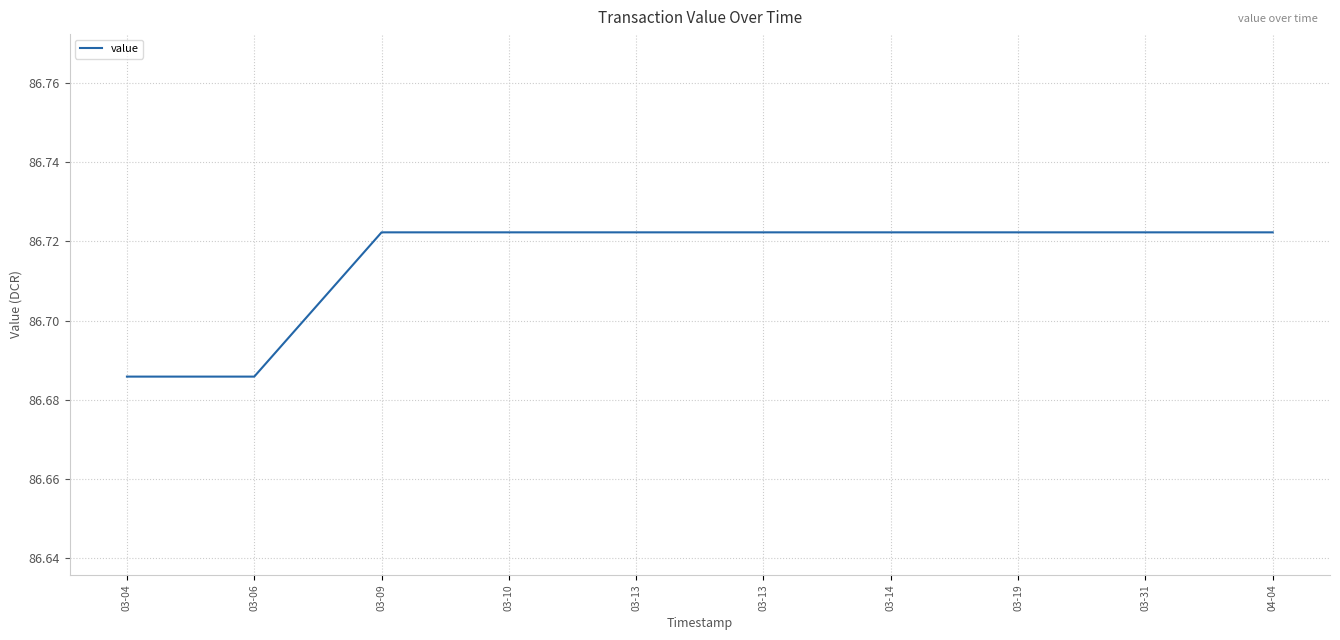

Reading left to right, extract all data points from this chart.

03-04=86.7	03-06=86.7	03-09=86.7	03-10=86.7	03-13=86.7	03-13=86.7	03-14=86.7	03-19=86.7	03-31=86.7	04-04=86.7